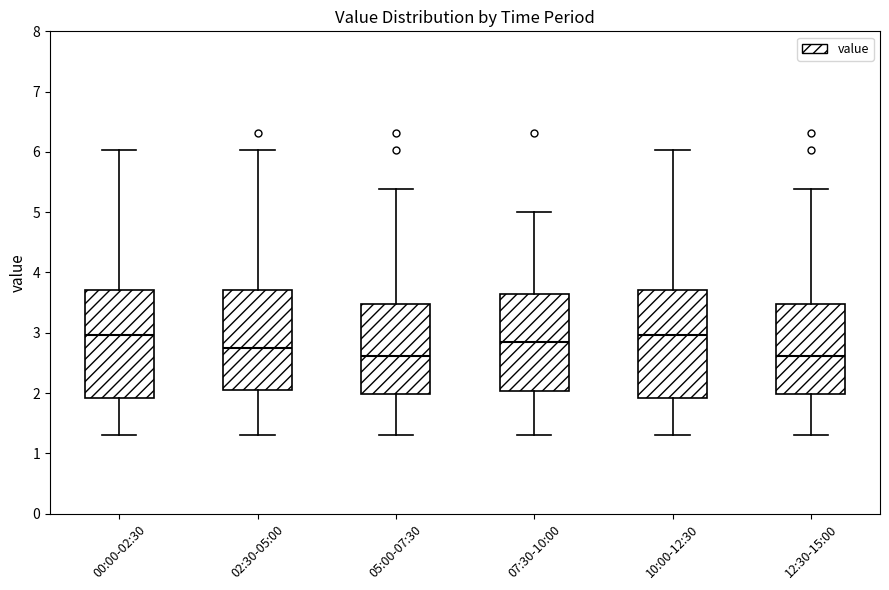

Reading left to right, read every box against the y-axis: the position of its median line, the range the box covers, and the ends of its whiskers. The values are not printed on the chart, so give them approximately, as read against the axis.

00:00-02:30: median 3.0, box 1.9 to 3.7, whiskers 1.3 to 6.0
02:30-05:00: median 2.7, box 2.0 to 3.7, whiskers 1.3 to 6.0
05:00-07:30: median 2.6, box 2.0 to 3.5, whiskers 1.3 to 5.4
07:30-10:00: median 2.9, box 2.0 to 3.6, whiskers 1.3 to 5.0
10:00-12:30: median 3.0, box 1.9 to 3.7, whiskers 1.3 to 6.0
12:30-15:00: median 2.6, box 2.0 to 3.5, whiskers 1.3 to 5.4